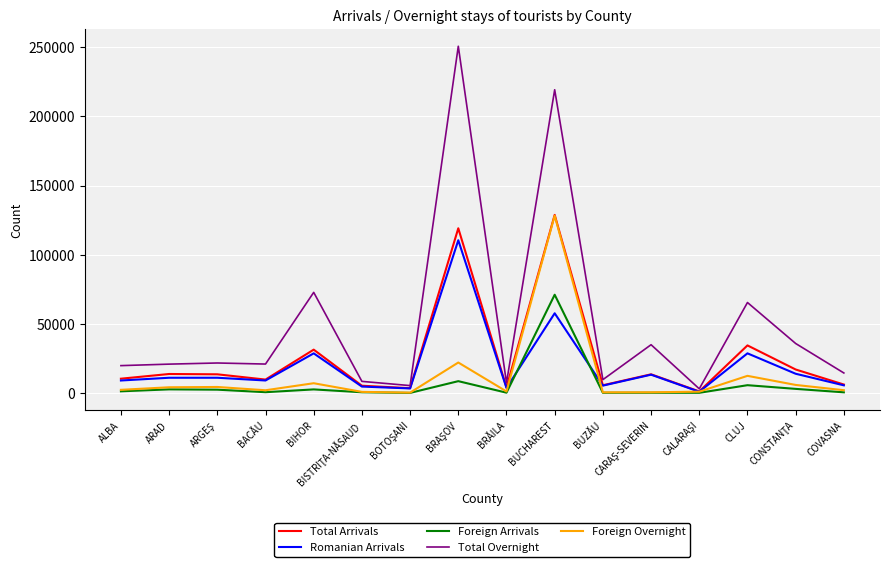

In Foreign Arrivals, how many points are lower than both neighbors (excluding endpoints)?

5